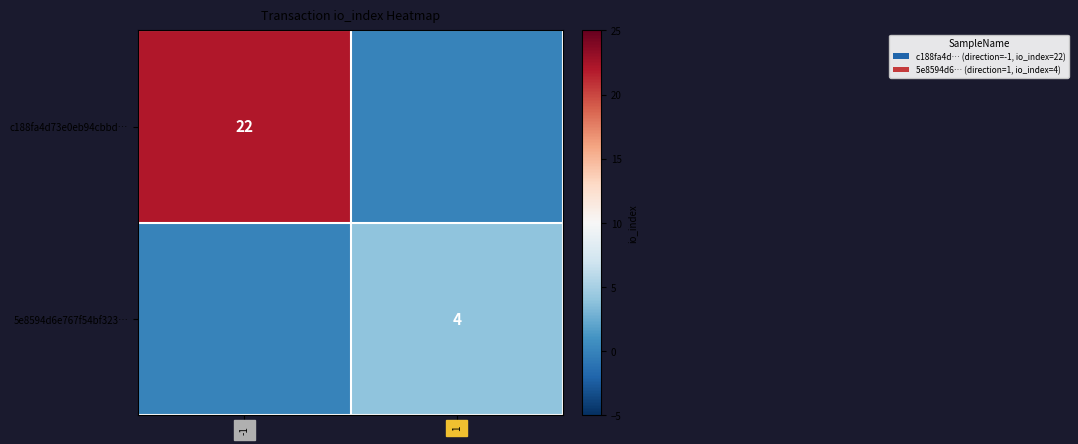

At how many categories does at least one series exceed 6?

1